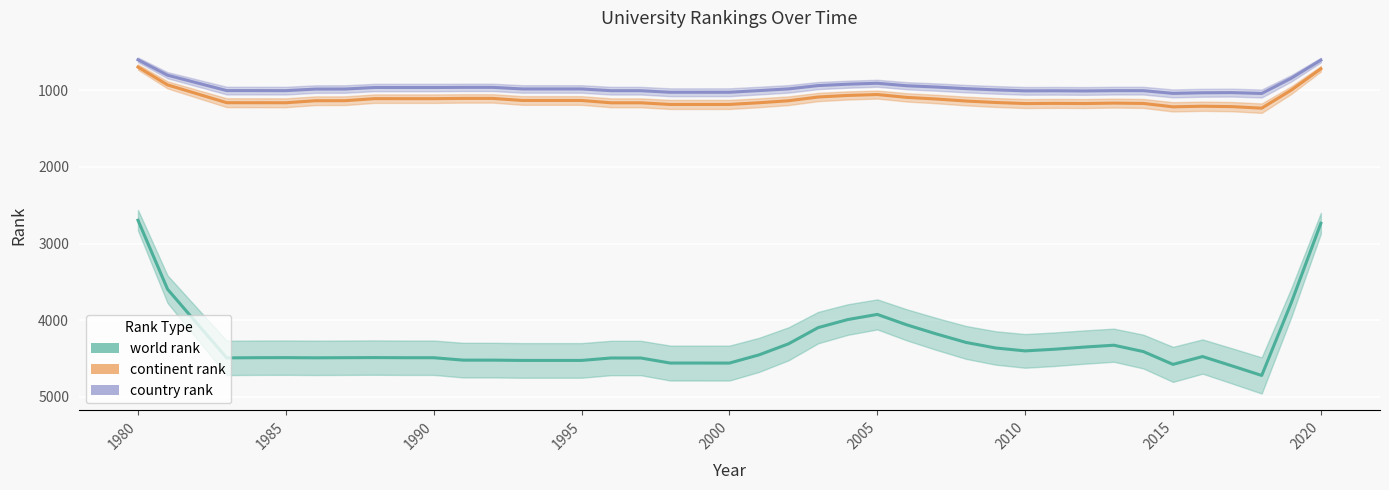

What are all the series names shown in the legend?

world rank, continent rank, country rank